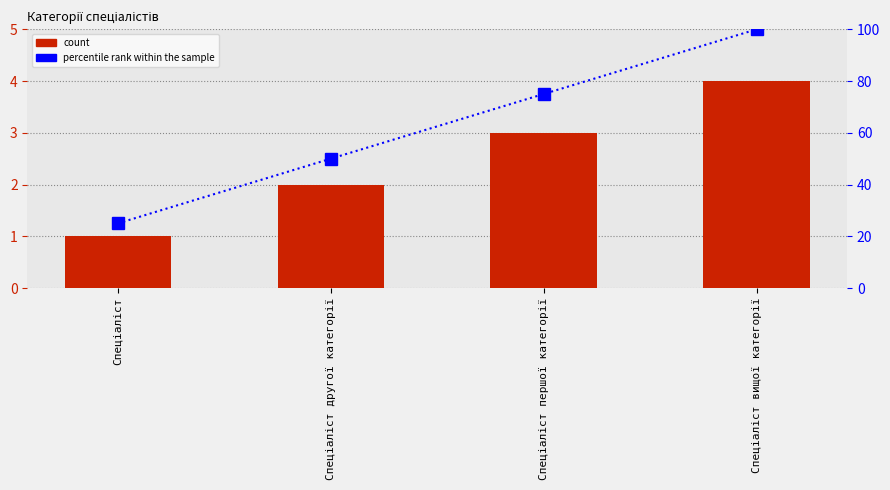

Reading right to left, list all the values displayed in this chart.

Ідентифікатор: 4	3	2	1
percentile rank within the sample: 100	75	50	25